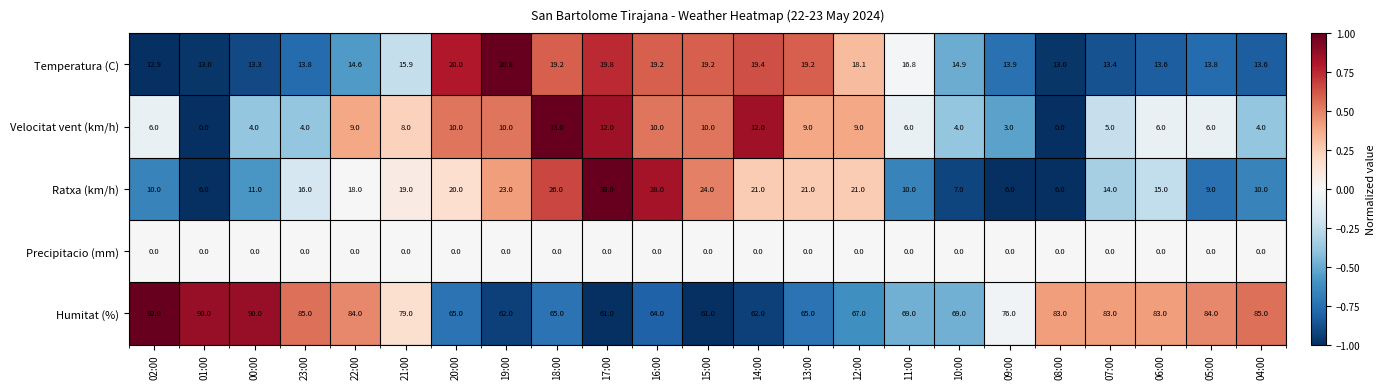

Is it true that Temperatura (C) equals 13.4 at 15:00?

False